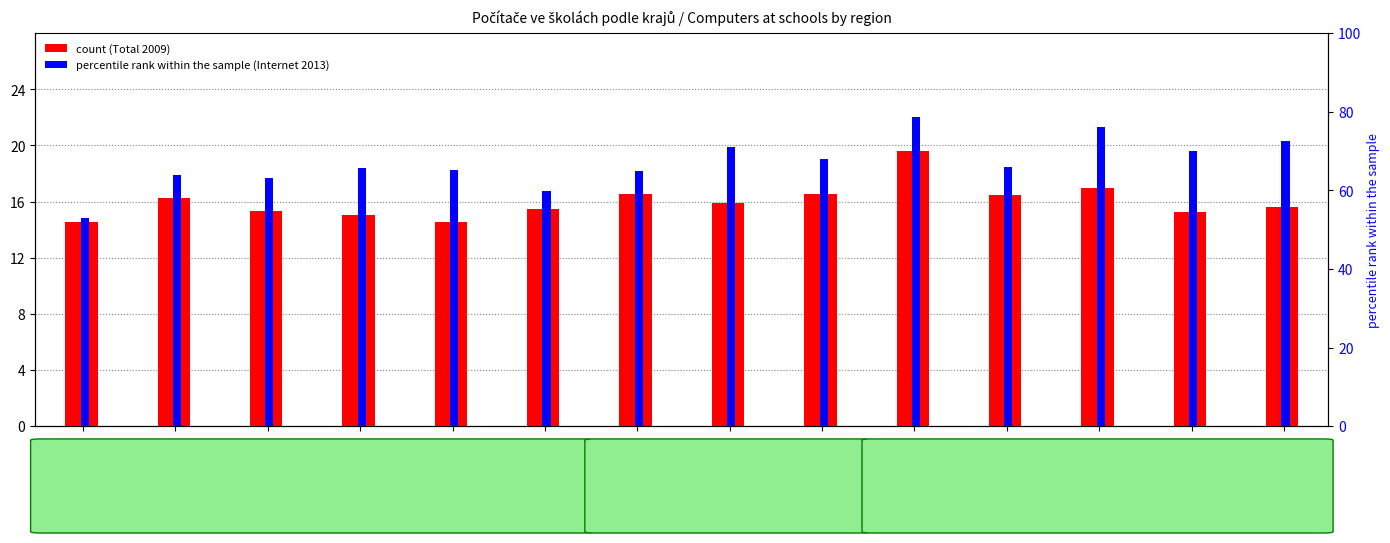

What are all the series names shown in the legend?

Total 2009, Internet 2013